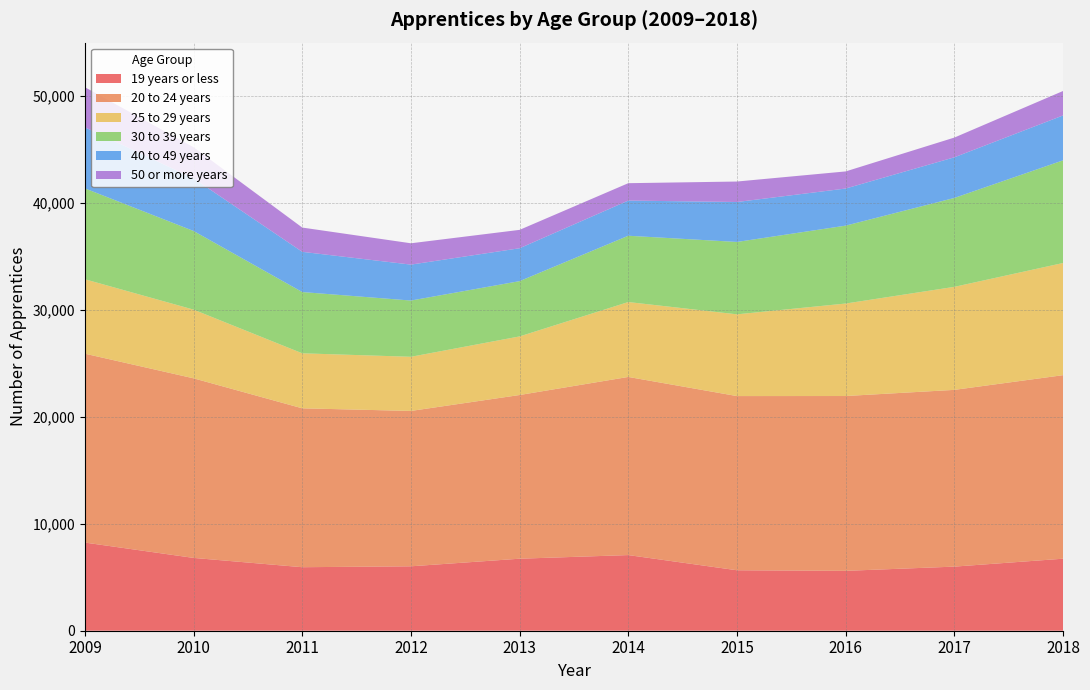

Reading left to right, extract all data points from this chart.

19 years or less: 2009=8245	2010=6810	2011=5940	2012=6025	2013=6735	2014=7075	2015=5655	2016=5600	2017=5995	2018=6735
20 to 24 years: 2009=17665	2010=16795	2011=14860	2012=14530	2013=15310	2014=16660	2015=16290	2016=16350	2017=16530	2018=17165
25 to 29 years: 2009=6960	2010=6425	2011=5145	2012=5065	2013=5480	2014=7005	2015=7645	2016=8650	2017=9635	2018=10490
30 to 39 years: 2009=8500	2010=7355	2011=5730	2012=5260	2013=5170	2014=6200	2015=6770	2016=7285	2017=8315	2018=9600
40 to 49 years: 2009=5710	2010=4920	2011=3760	2012=3360	2013=3075	2014=3290	2015=3735	2016=3470	2017=3800	2018=4200
50 or more years: 2009=3750	2010=2910	2011=2270	2012=1995	2013=1720	2014=1625	2015=1915	2016=1600	2017=1845	2018=2285